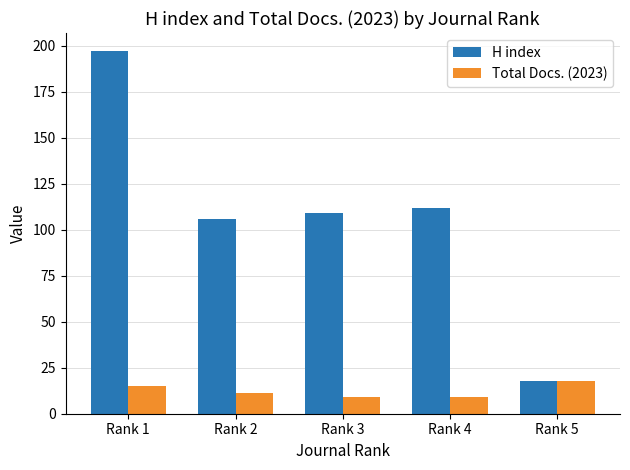

Rank the series by their average value, from highest to lowest.

H index, Total Docs. (2023)